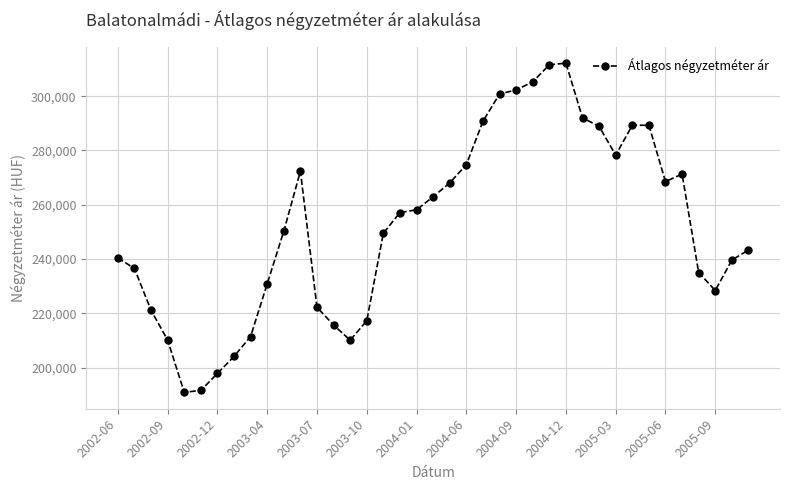

What is the minimum value shown in the chart?

190963